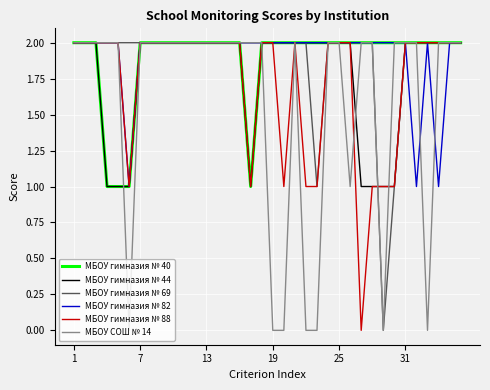

How many lines are shown in the chart?

6